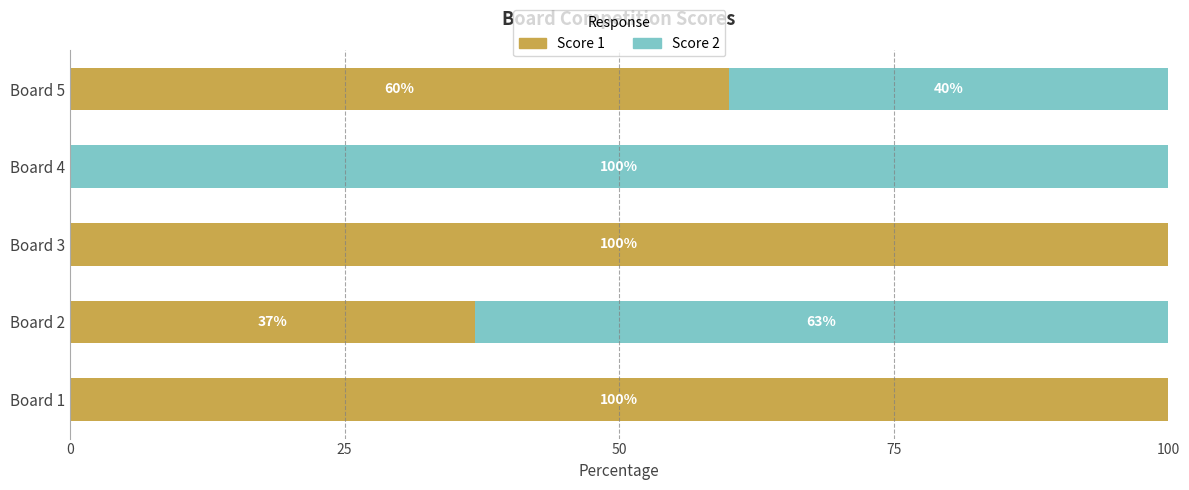

The value of Score 1 at Board 3 is 100.0. True or false?

True